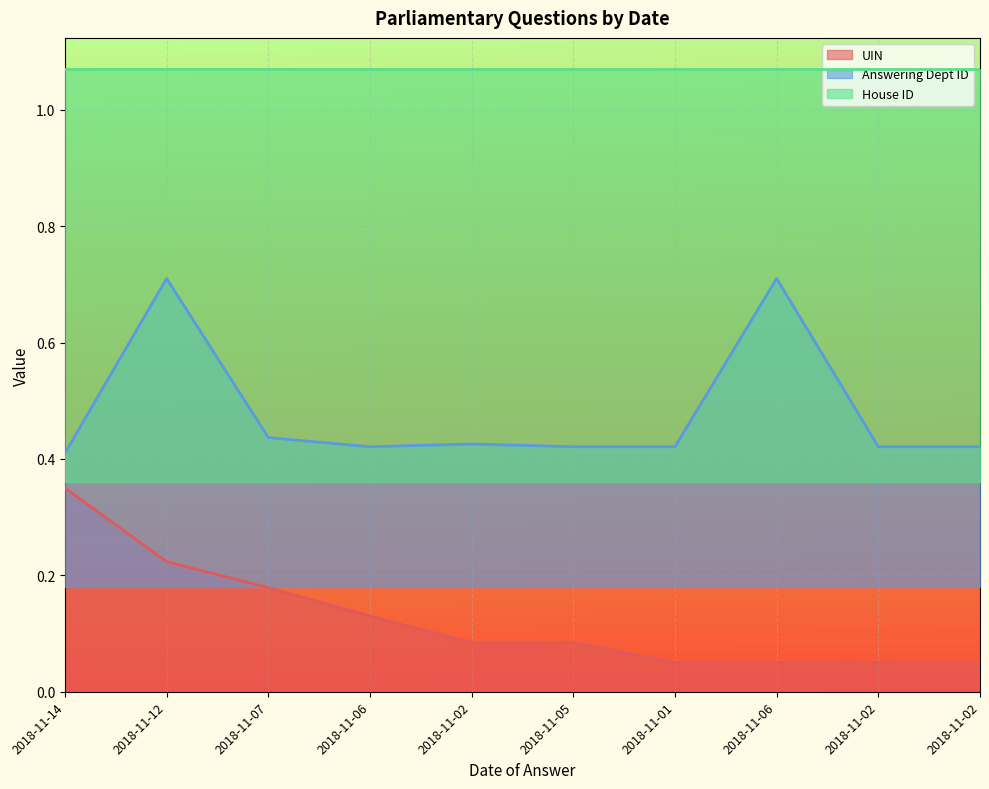

True or false: UIN and Answering Dept ID intersect in this chart.

False